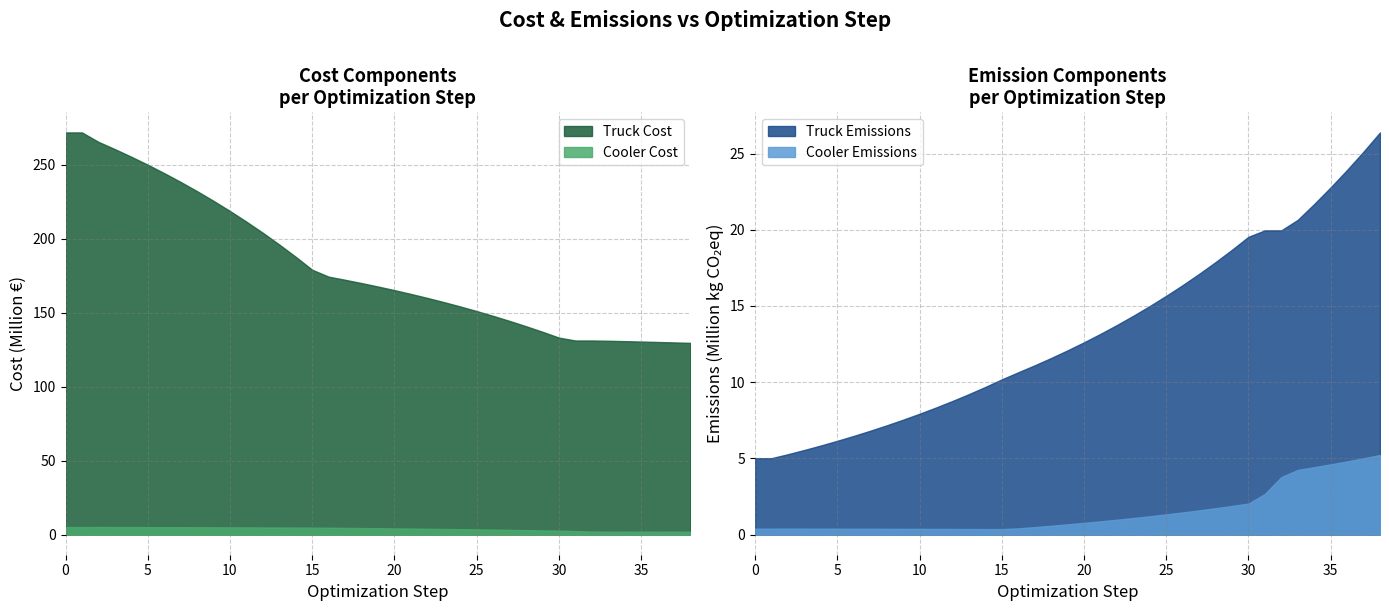

In Truck Emissions, how many points are higher than both neighbors (excluding endpoints)?

1